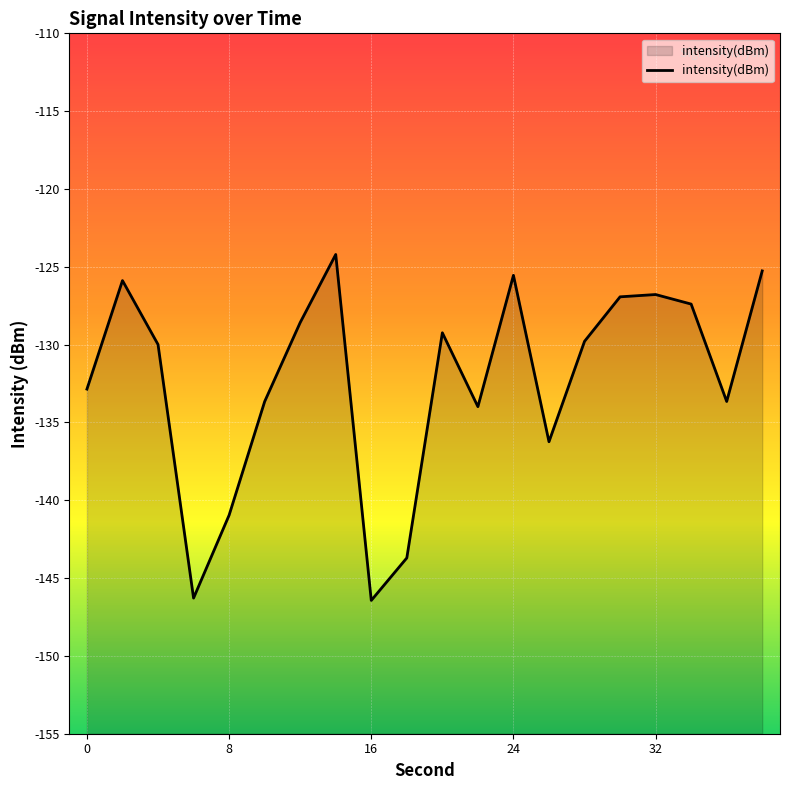

How many interior local peaks (higher than both neighbors) does the data have?

5